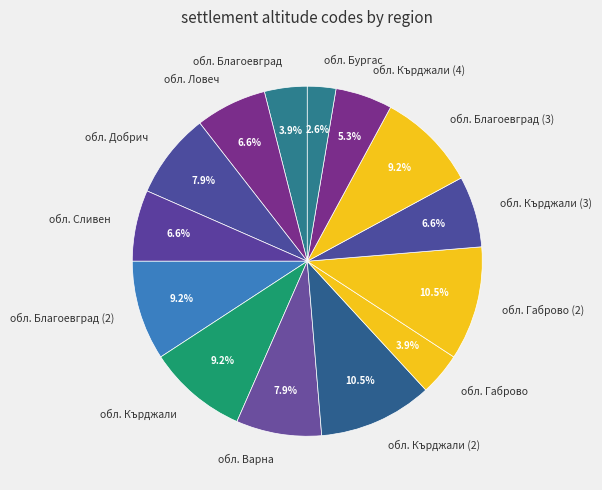

Does any single category account for the majority?

No